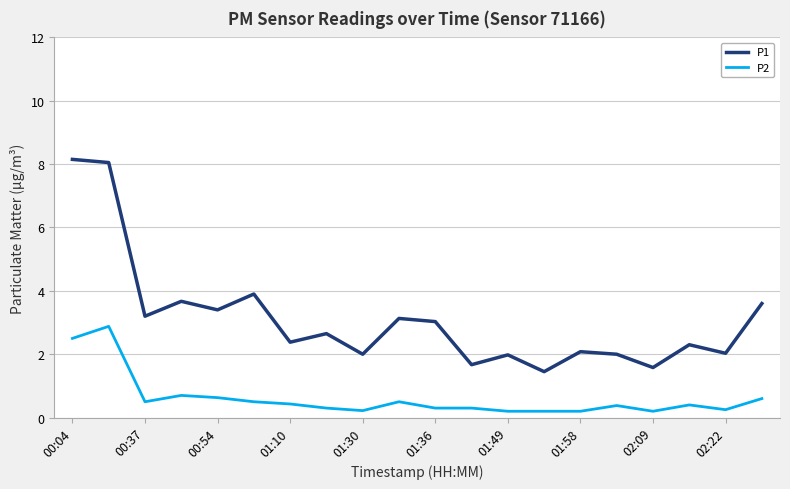

List the series in order of their peak value, highest first.

P1, P2